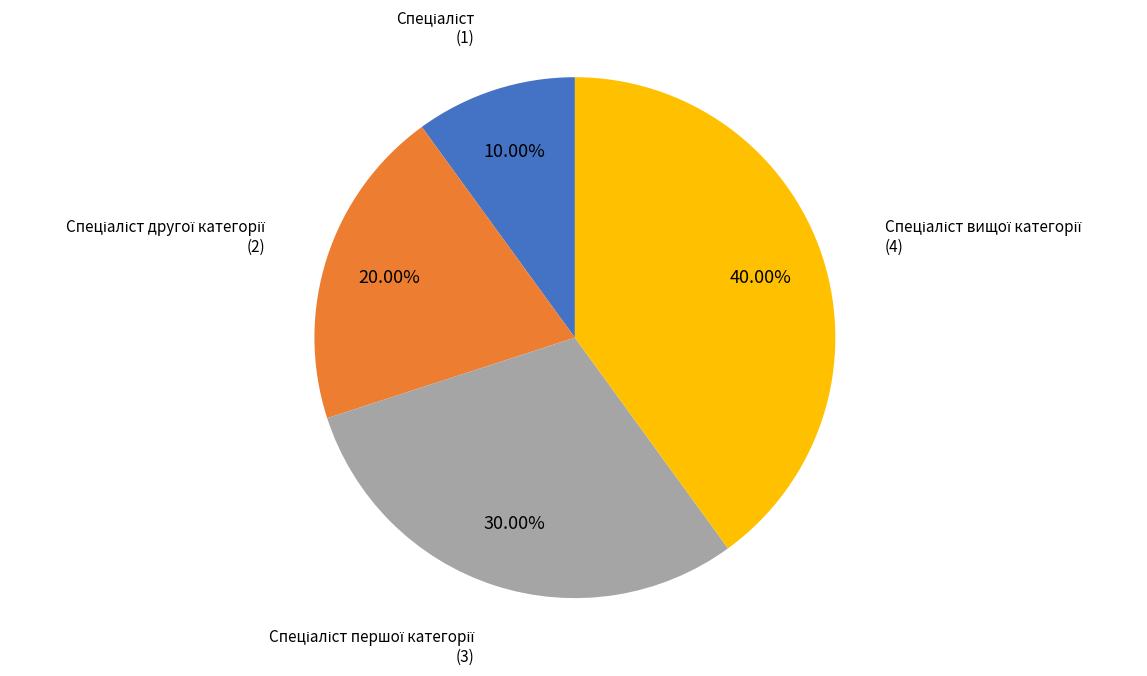

Is there a majority slice in this chart?

No